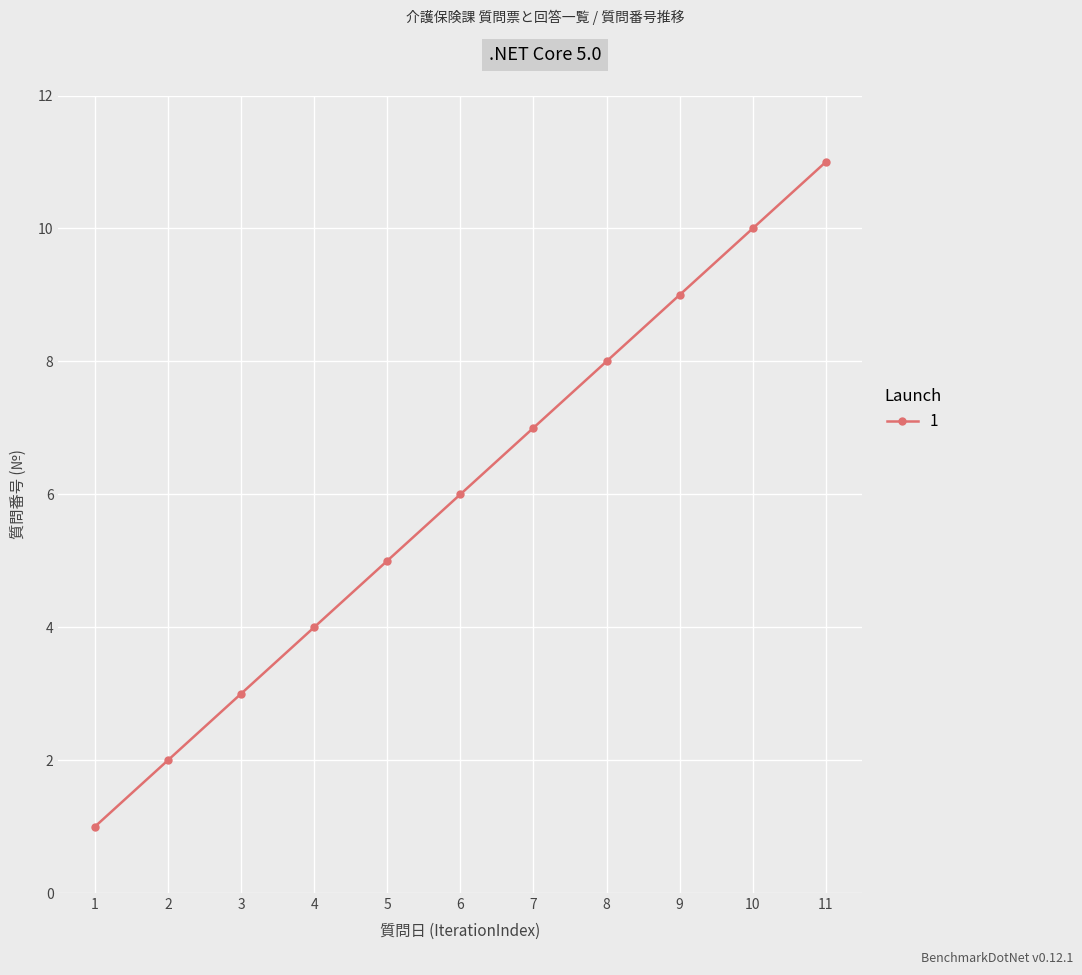

Which category has the lowest value across all series?

1